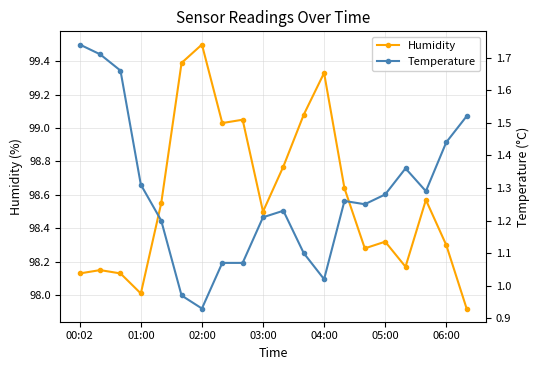

List the series in order of their peak value, lowest first.

Temperature, Humidity